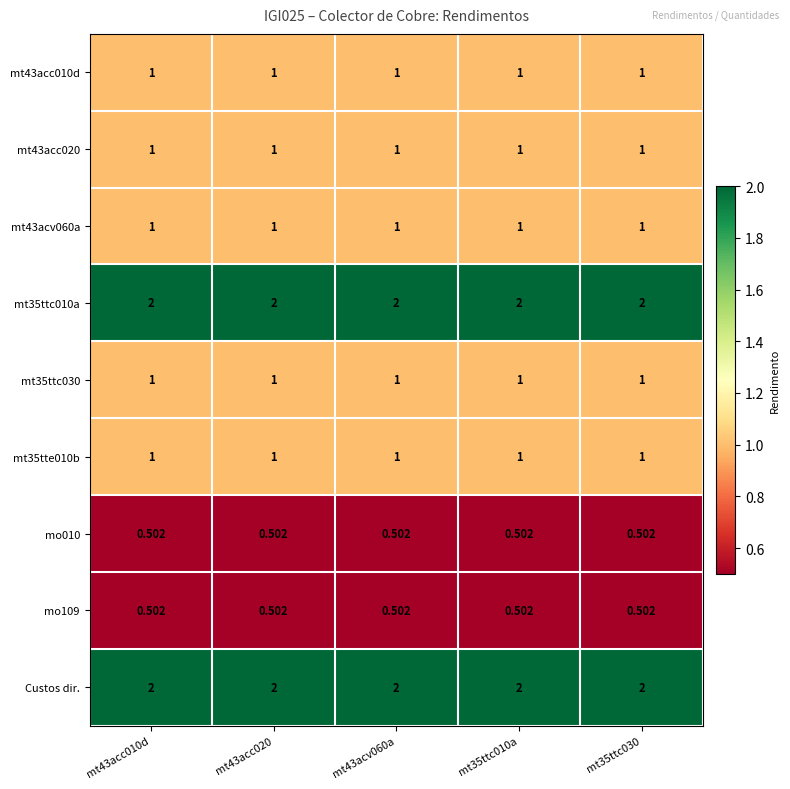

Is the value of mt35tte010b at mt35ttc030 greater than the value of mt35ttc010a at mt35ttc030?

No